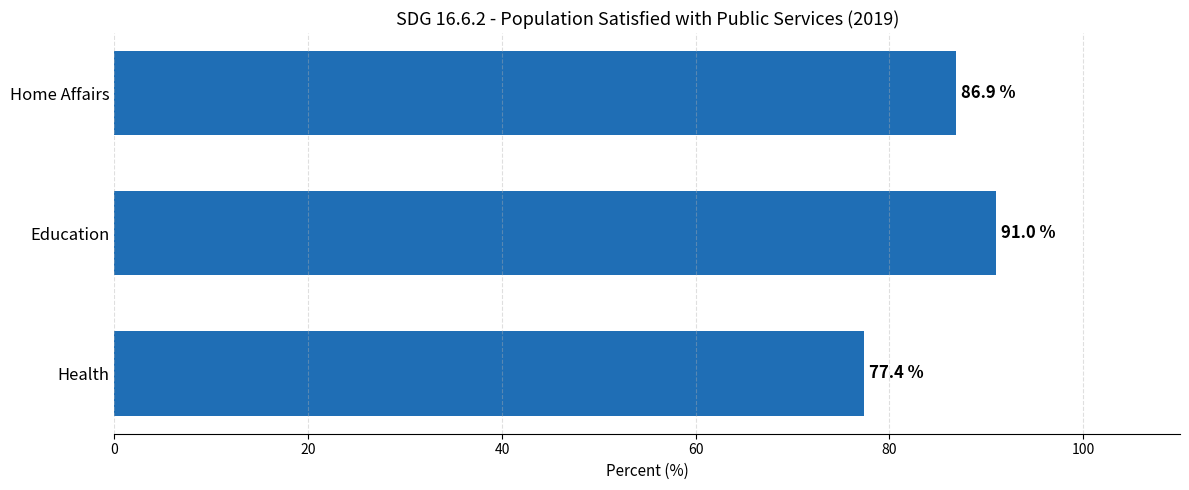

List the labels in order of value, largest first.

Education, Home Affairs, Health